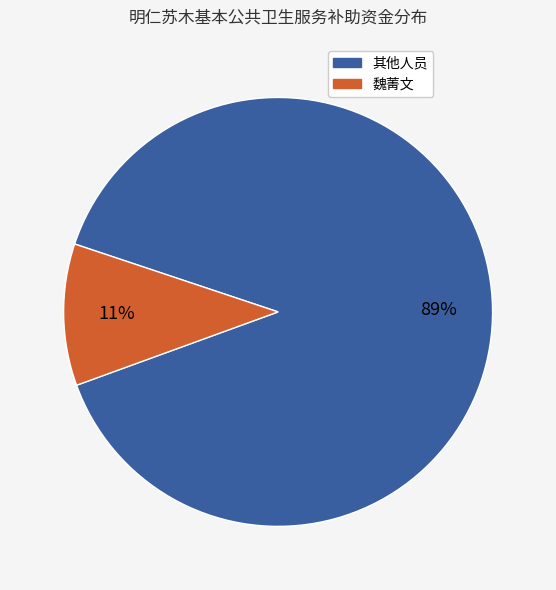

Is there any slice that represents more than half of the pie?

Yes